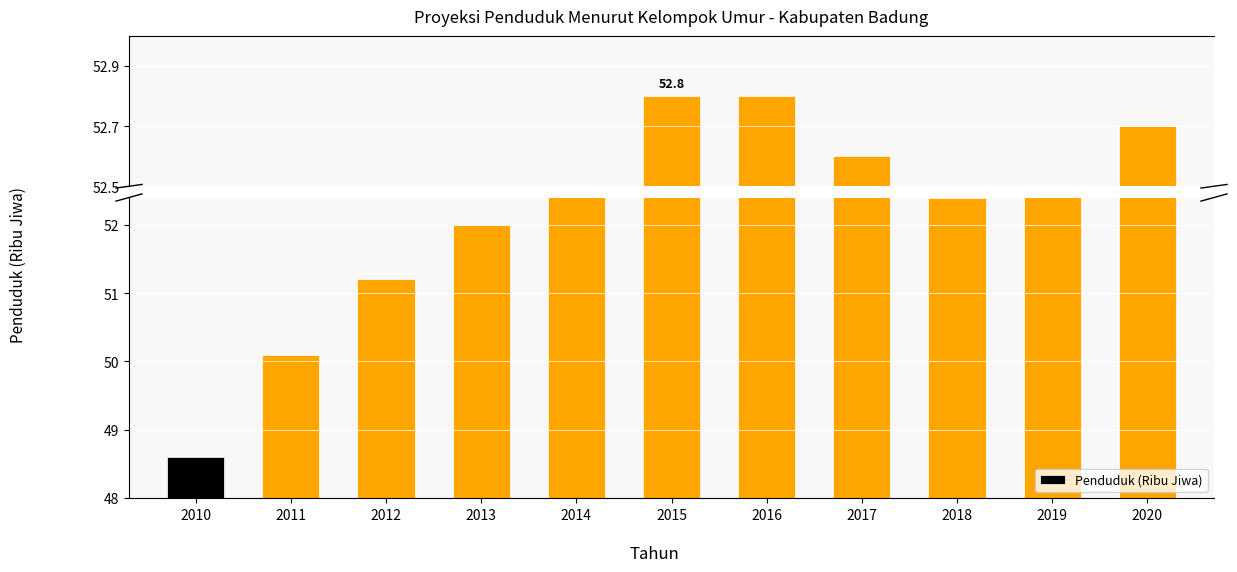

Rank the categories by value from highest to lowest.

2015, 2016, 2020, 2017, 2014, 2019, 2018, 2013, 2012, 2011, 2010